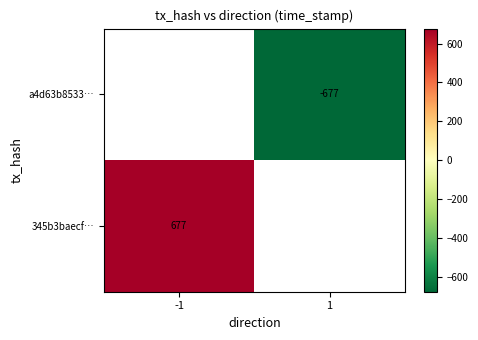

Is it true that a4d63b8533… equals -677.0 at 1?

True